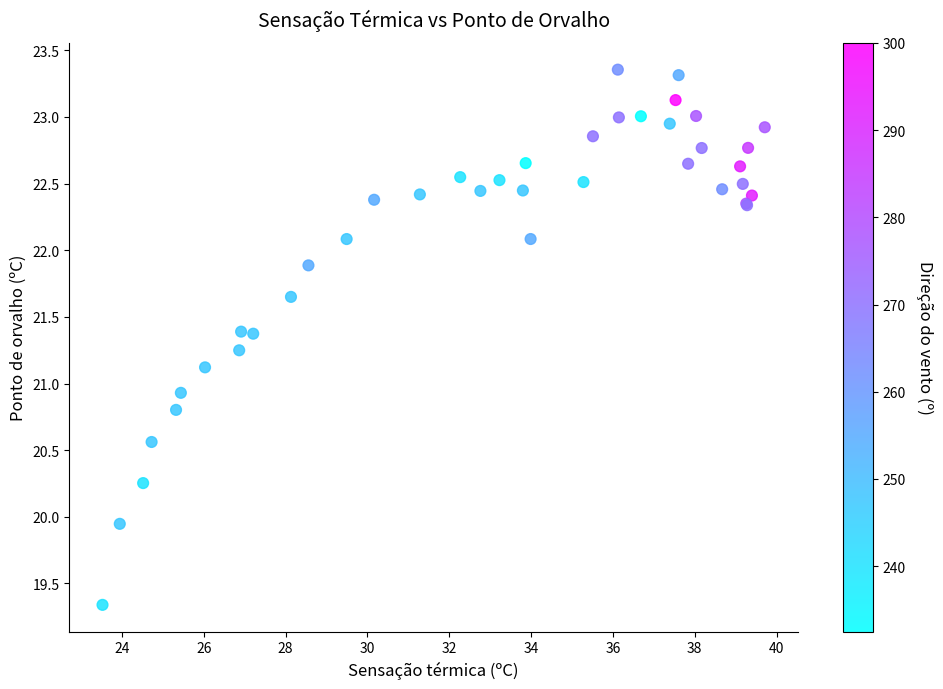

What Y value in the scatter plot is closest to 21?

20.9